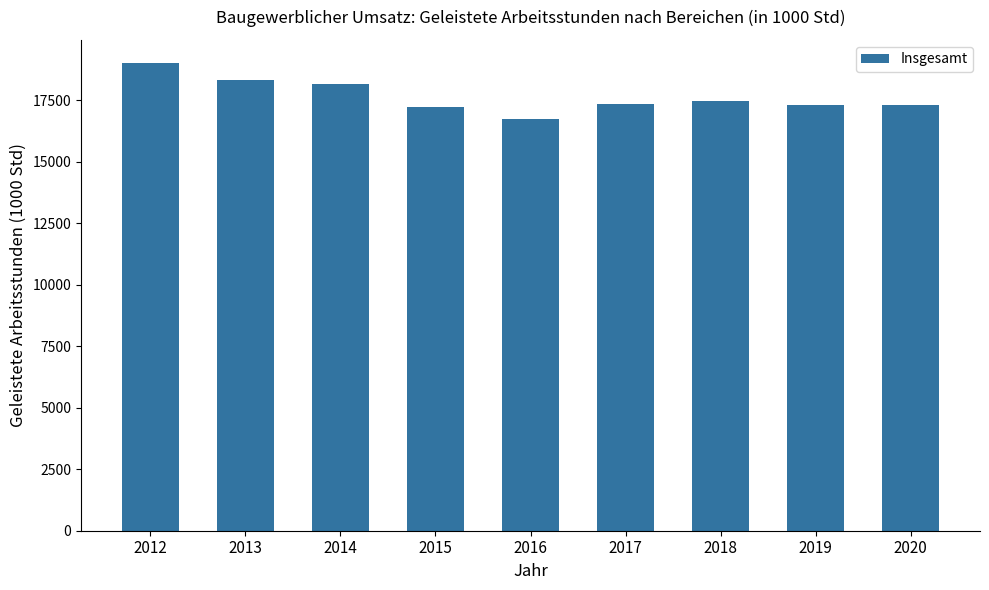

What is the value of the 5th bar from the left?

16731.4